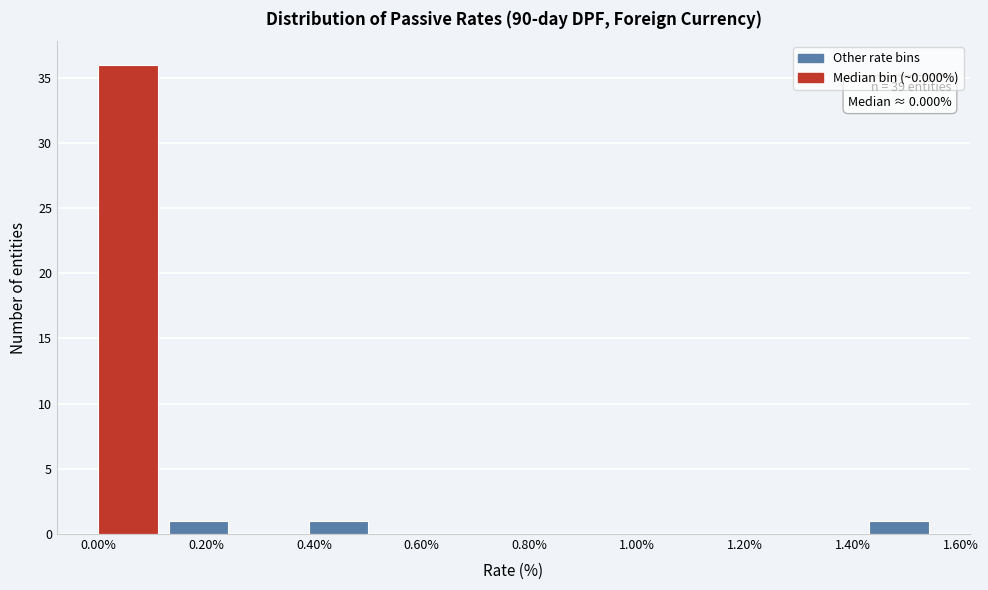

Which range on the x-axis has the tallest bar?

0.00 to 0.13